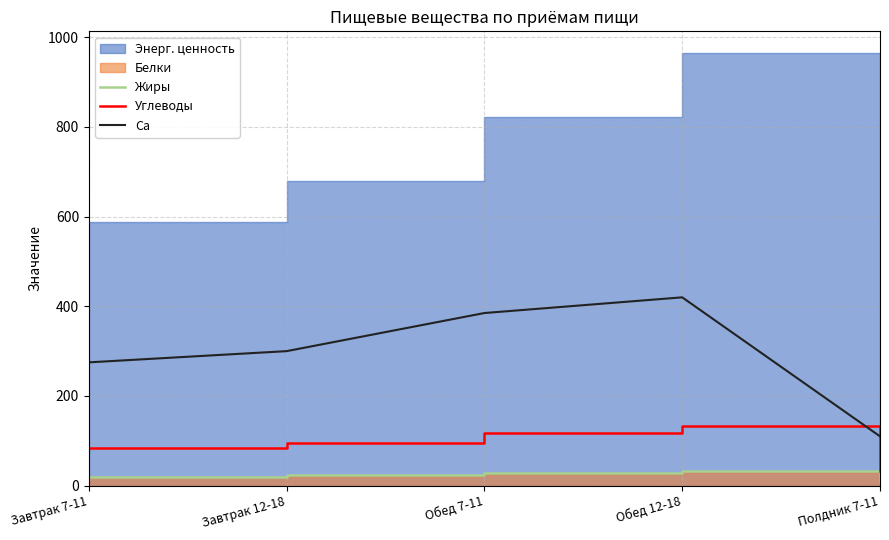

Rank the categories by Углеводы value from highest to lowest.

Обед 12-18, Обед 7-11, Завтрак 12-18, Завтрак 7-11, Полдник 7-11